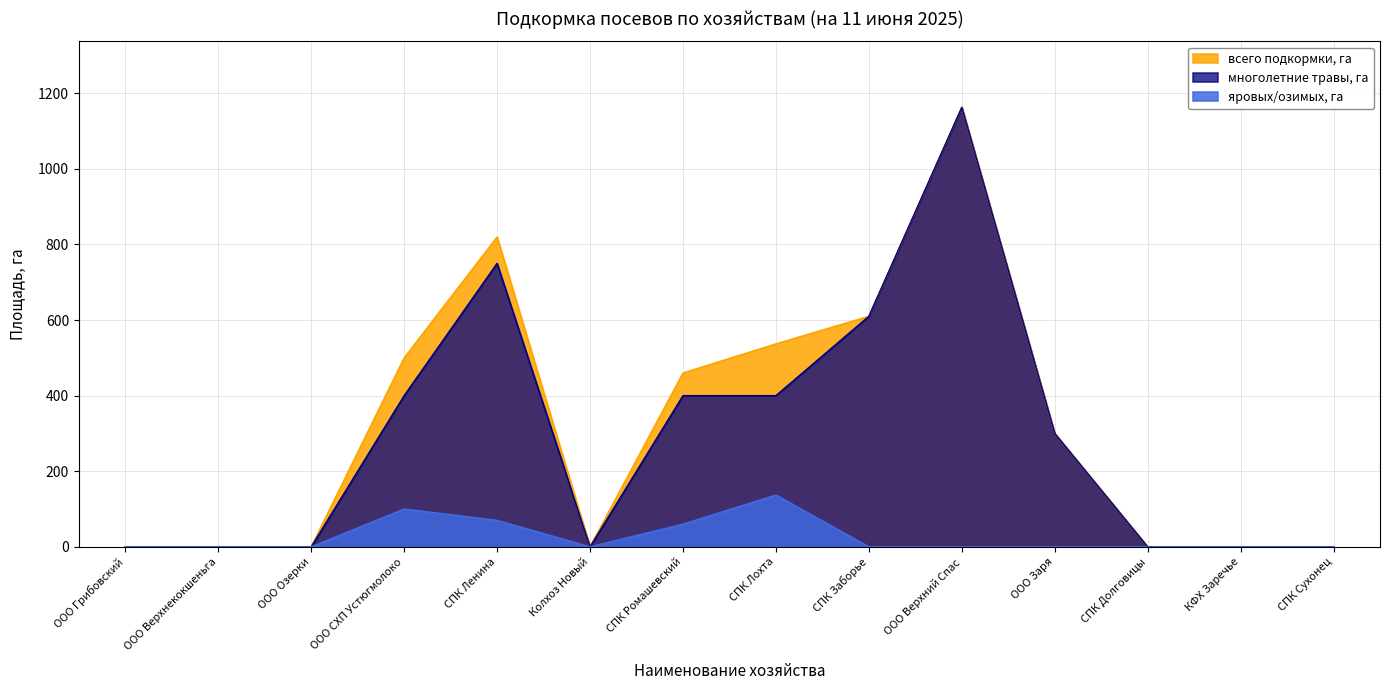

Reading left to right, list all the values displayed in this chart.

всего подкормки, га: ООО Грибовский=0	ООО Верхнекокшеньга=0	ООО Озерки=0	ООО СХП Устюгмолоко=500	СПК Ленина=820	Колхоз Новый=0	СПК Ромашевский=460	СПК Лохта=537	СПК Заборье=610	ООО Верхний Спас=1163	ООО Заря=300	СПК Долговицы=0	КФХ Заречье=0	СПК Сухонец=0
яровых/озимых, га: ООО Грибовский=0	ООО Верхнекокшеньга=0	ООО Озерки=0	ООО СХП Устюгмолоко=100	СПК Ленина=70	Колхоз Новый=0	СПК Ромашевский=60	СПК Лохта=137	СПК Заборье=0	ООО Верхний Спас=0	ООО Заря=0	СПК Долговицы=0	КФХ Заречье=0	СПК Сухонец=0
многолетние травы, га: ООО Грибовский=0	ООО Верхнекокшеньга=0	ООО Озерки=0	ООО СХП Устюгмолоко=400	СПК Ленина=750	Колхоз Новый=0	СПК Ромашевский=400	СПК Лохта=400	СПК Заборье=610	ООО Верхний Спас=1163	ООО Заря=300	СПК Долговицы=0	КФХ Заречье=0	СПК Сухонец=0